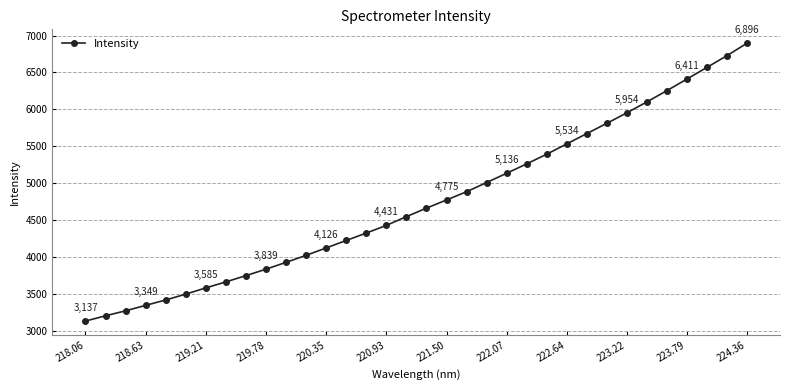

What is the difference between the second highest and minimum values?

3590.5